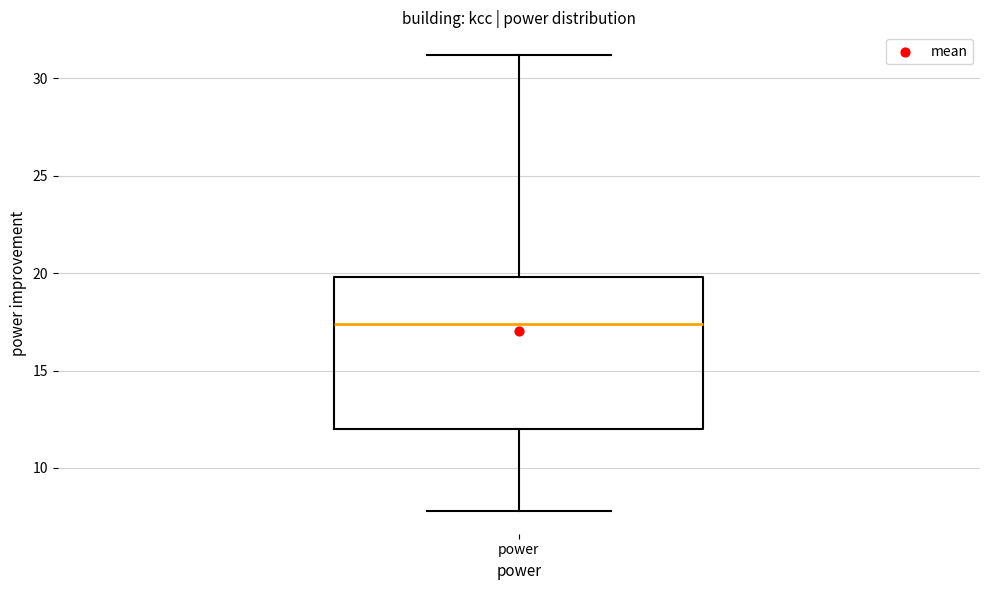

Where does the median line of the box for power sit on the y-axis? The values are not printed on the chart, so give them approximately, as read against the axis.

17.5